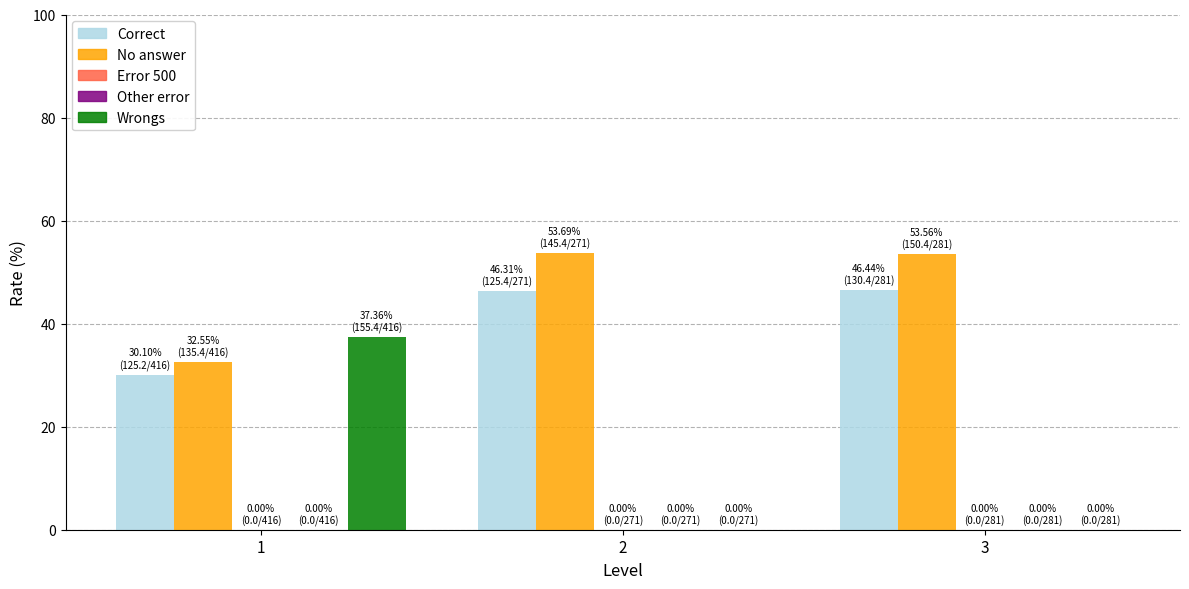

What is the value of the Correct bar at the 1st from the left?

30.1